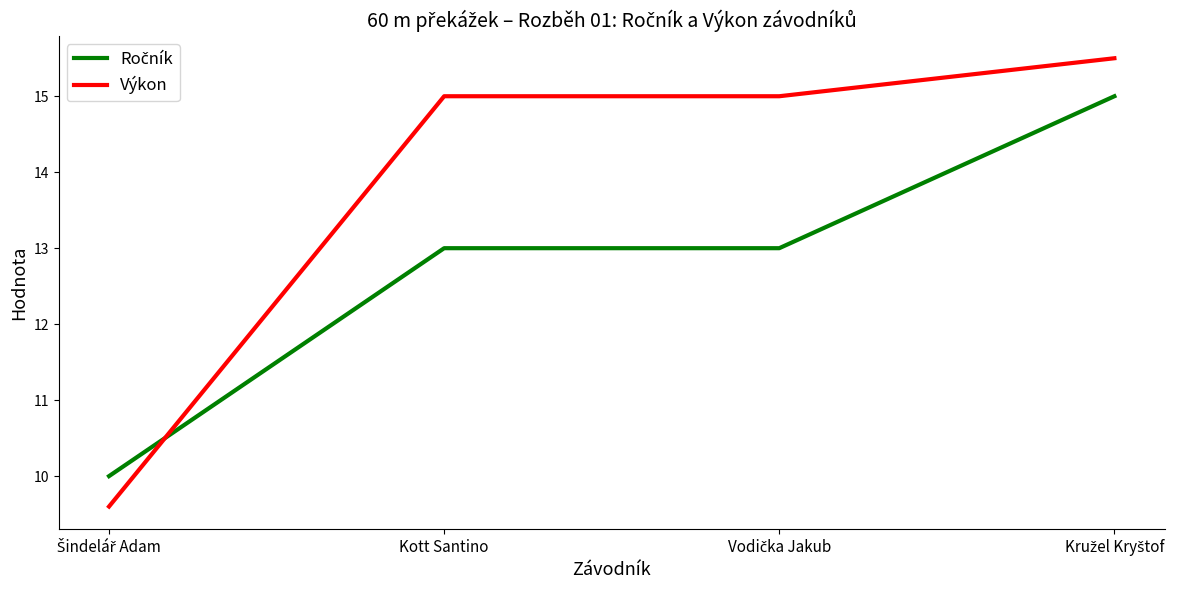

What is the difference between the maximum and second lowest values in the Výkon series?

0.5